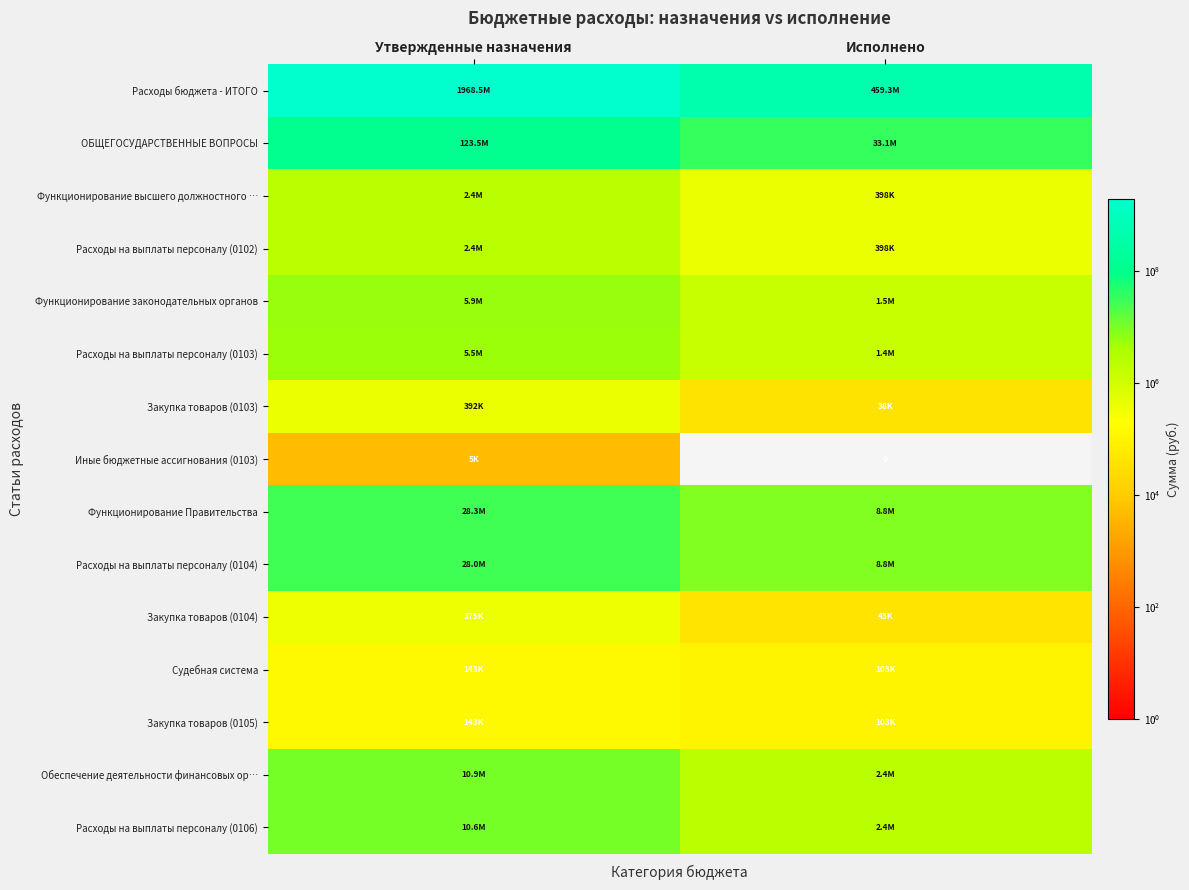

Which category has the highest value across all series?

Утвержденные назначения